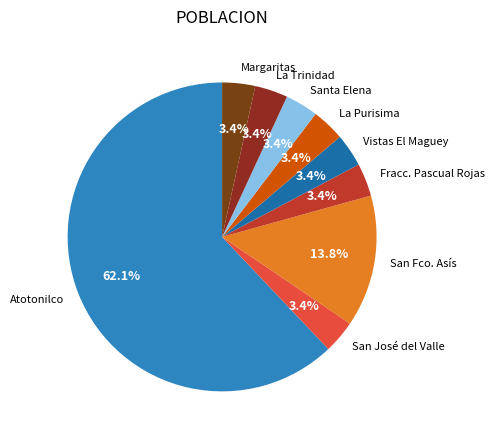

Does any single category account for the majority?

Yes